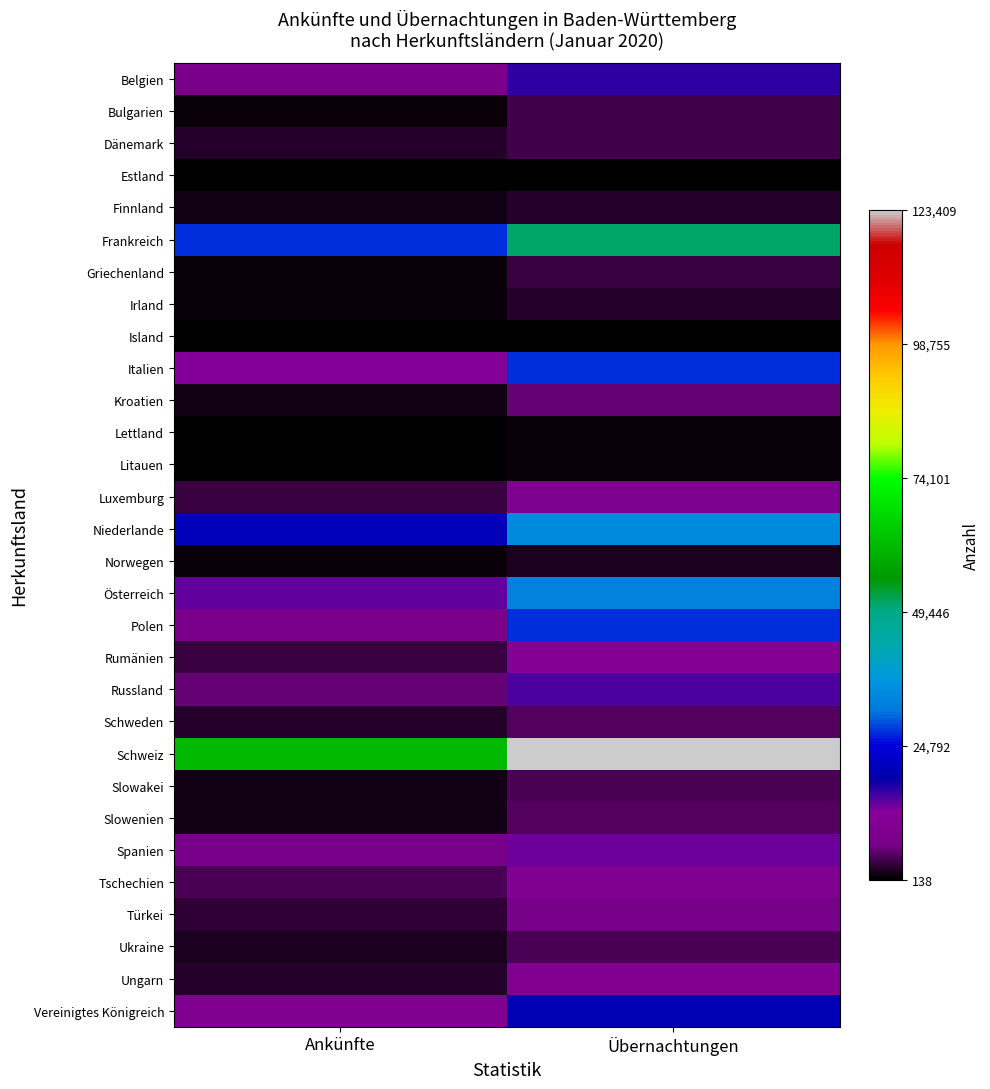

Which has a higher value, Übernachtungen or Ankünfte?

Übernachtungen